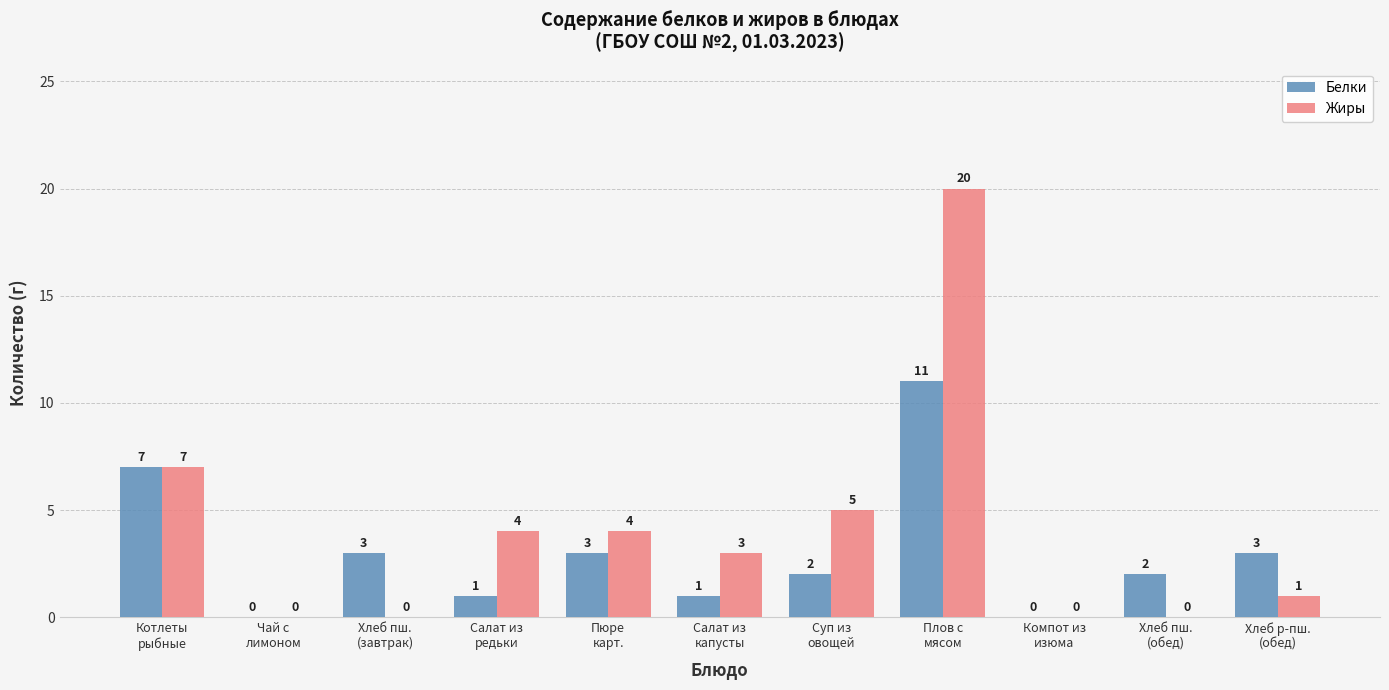

How many series are shown in this chart?

2